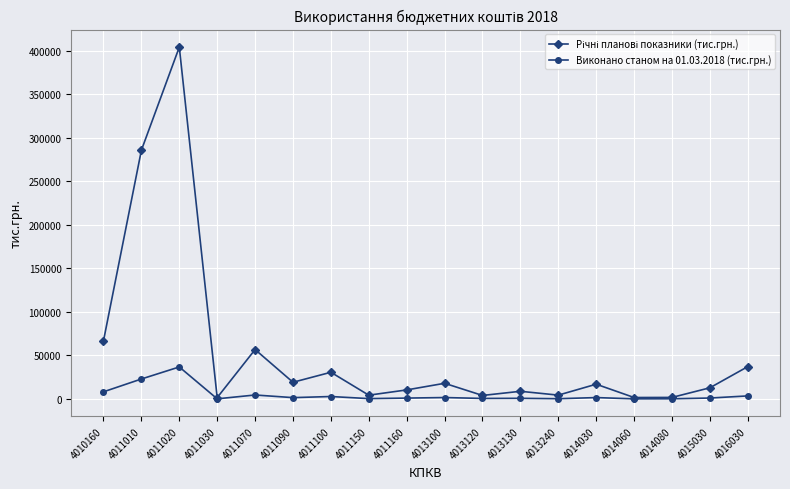

In Виконано станом на 01.03.2018 (тис.грн.), how many points are higher than both neighbors (excluding endpoints)?

6